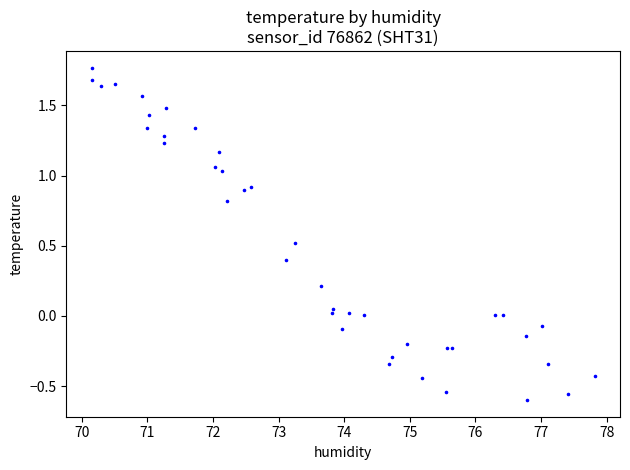

What is the range of X values (max minus min)?

7.7